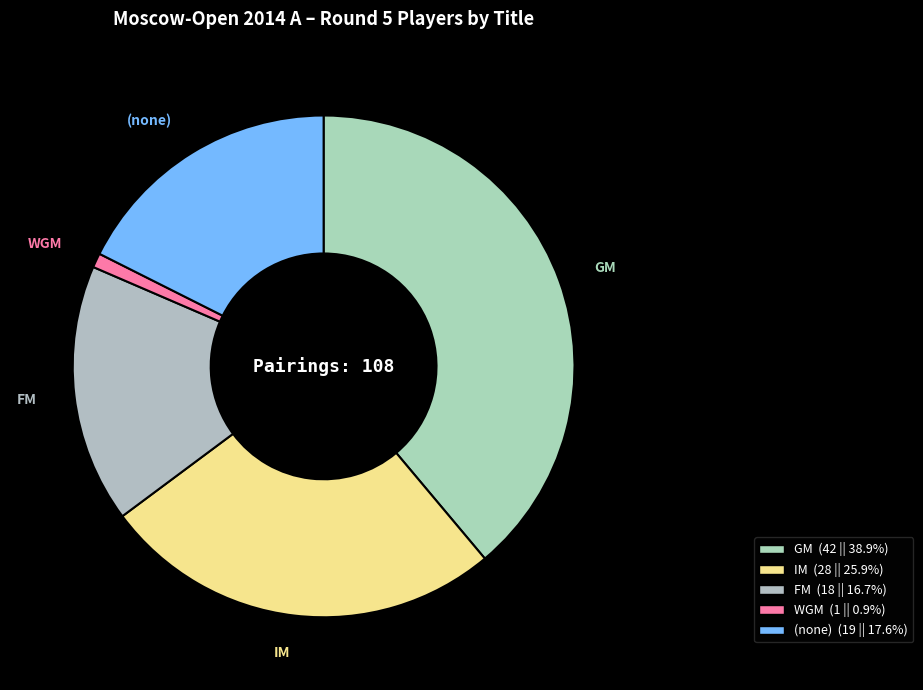

Rank the categories by value from highest to lowest.

GM, IM, (none), FM, WGM